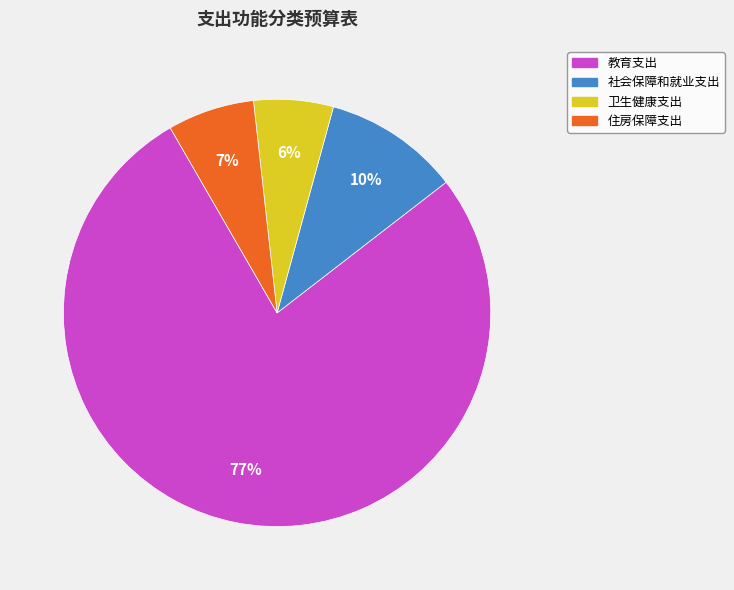

Between 住房保障支出 and 教育支出, which is larger?

教育支出